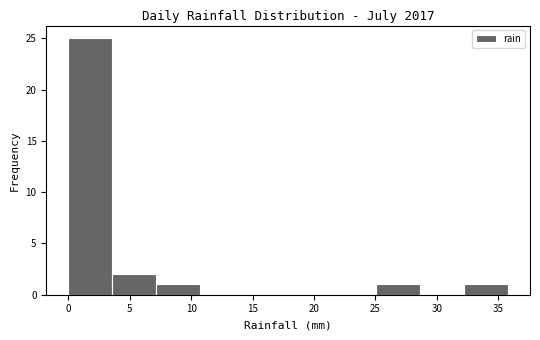

Which range on the x-axis has the tallest bar?

0.0 to 3.5